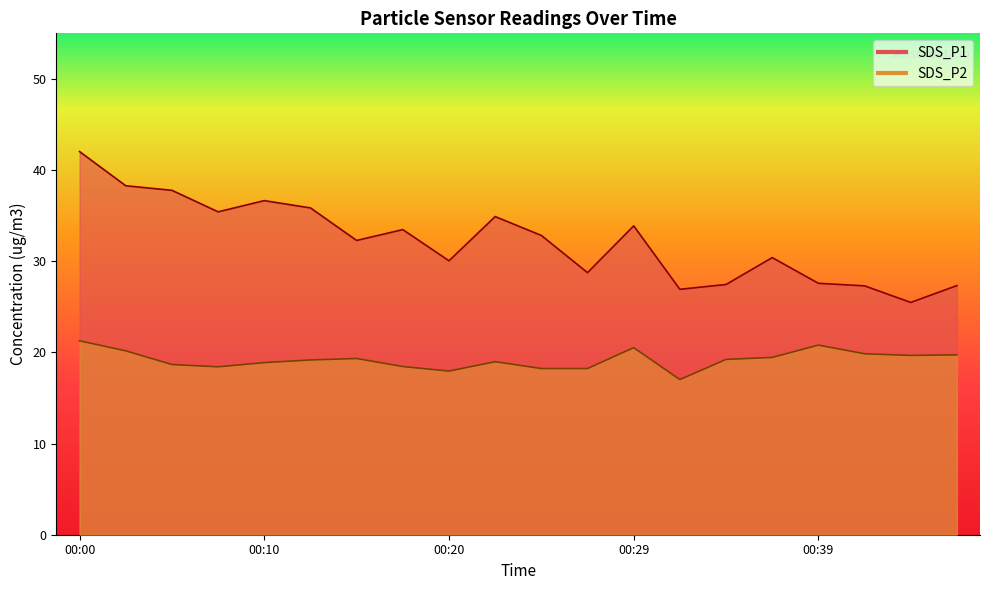

Between 00:34 and 00:37, which is larger?

00:37